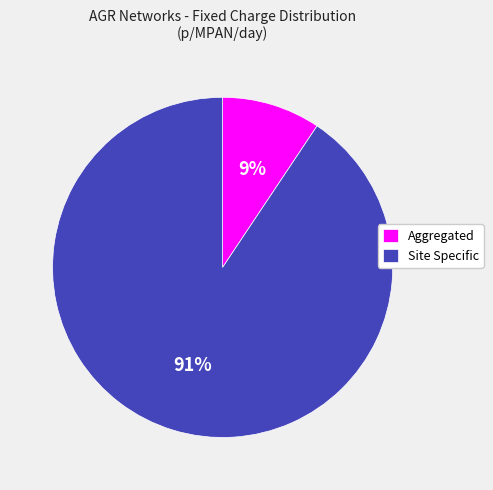

To the nearest percent, what percentage of the pie is Aggregated?

9%